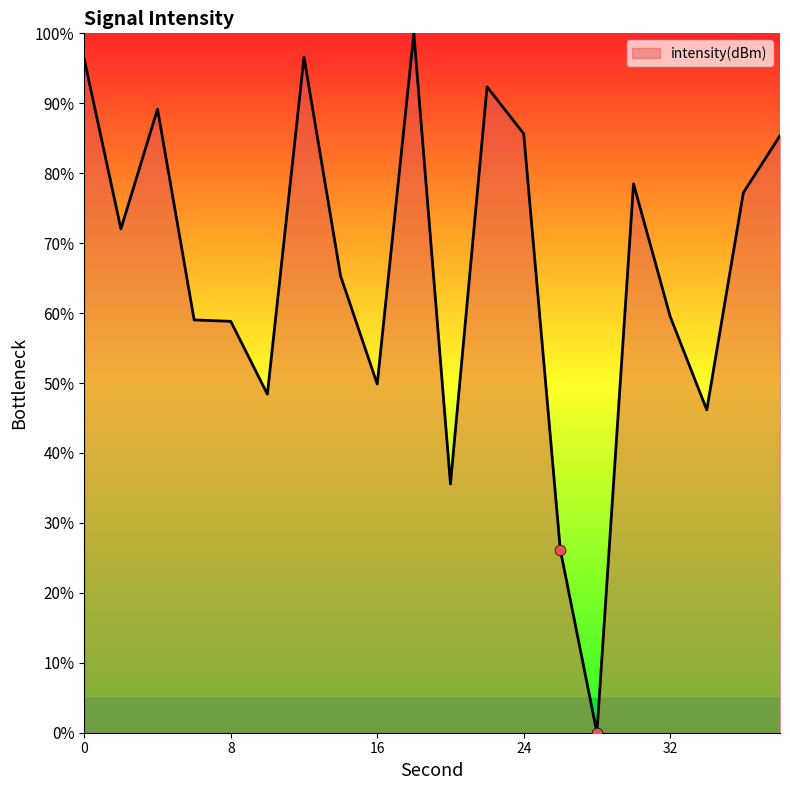

What is the maximum value shown in the chart?

100.0